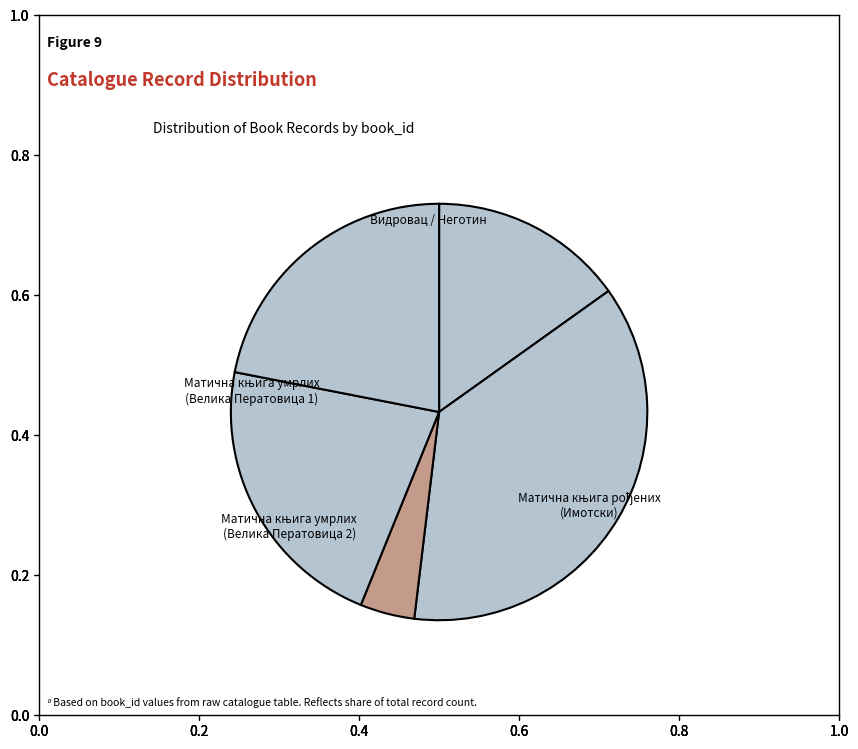

What is the change in value from Видровац / Неготин to Матична књига умрлих (Велика Ператовица 1)?

+5895